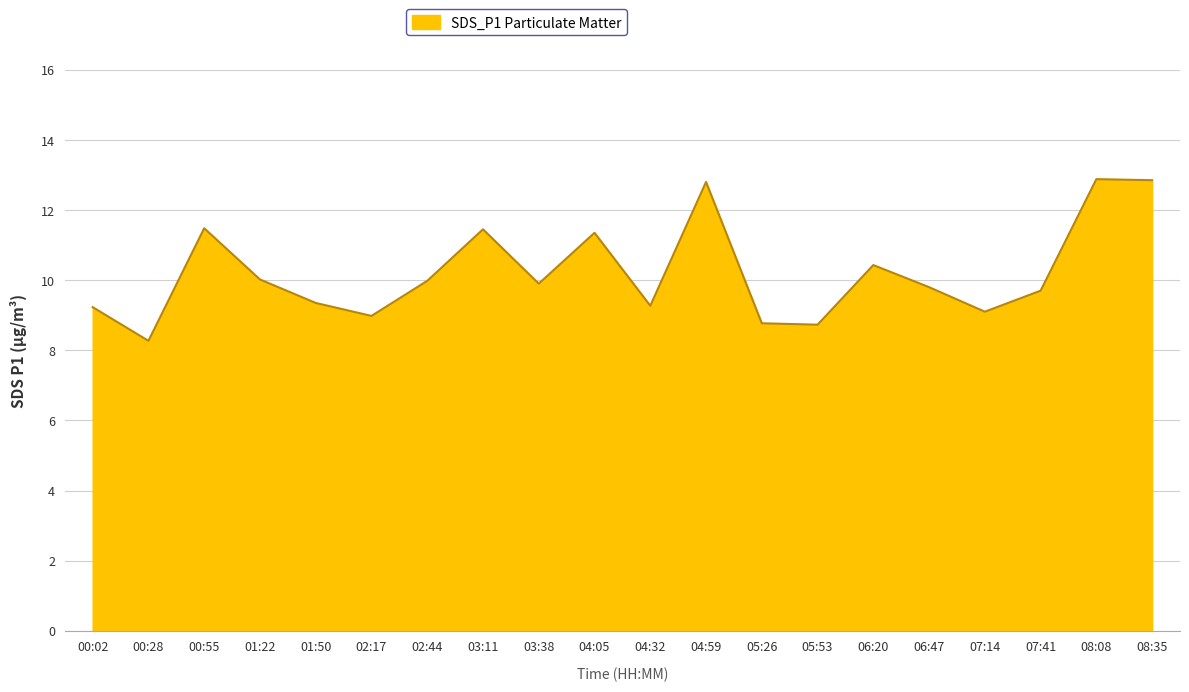

Approximately how many times larger is the value at 02:17 compared to 00:55?

0.8